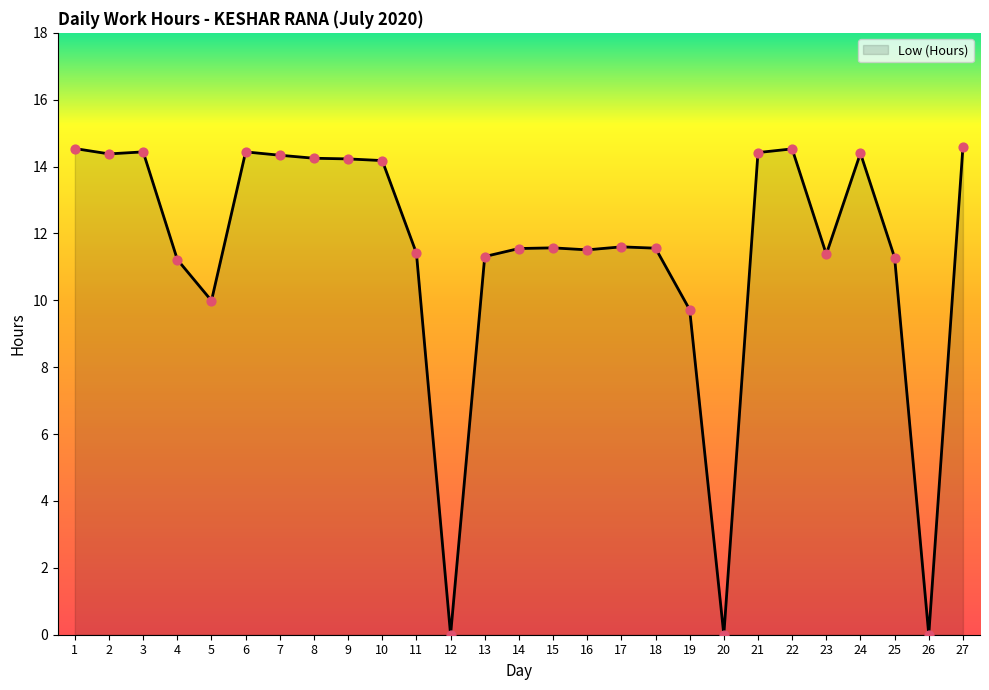

Approximately how many times larger is the value at 23 compared to 9?

0.8